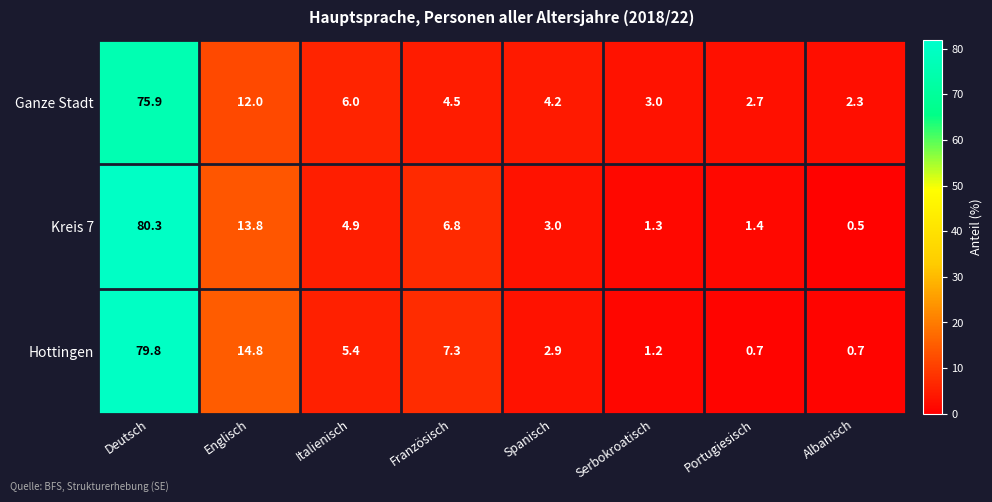

Which series has the largest range (max minus min)?

Kreis 7